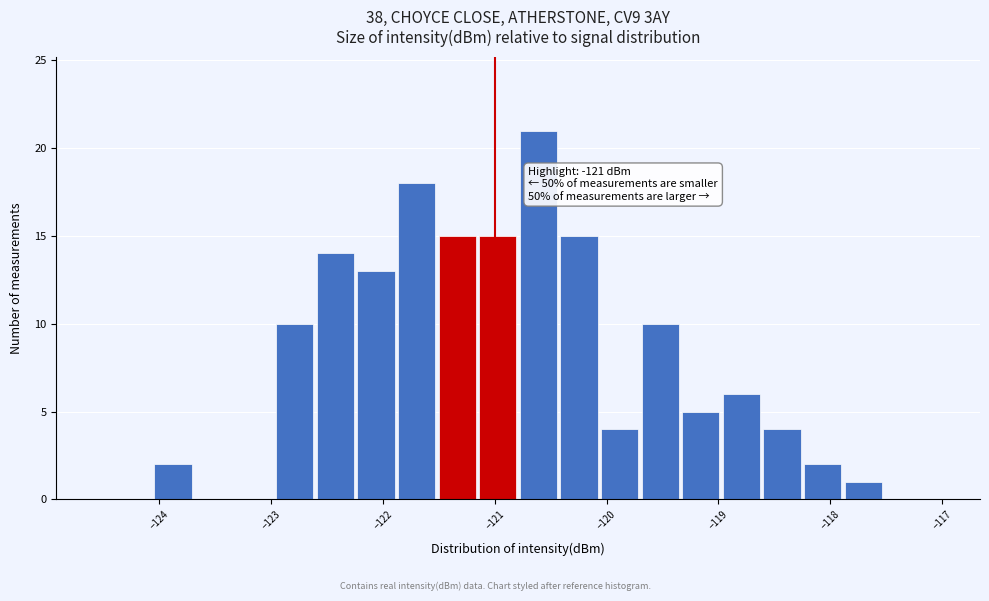

Around what value on the x-axis is the tallest bar? Give the approximate position of its centre, as read against the axis.

-120.6